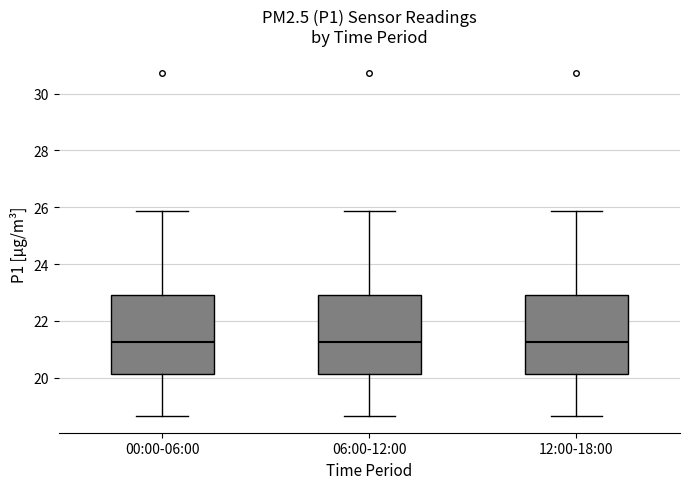

Reading left to right, transcribe this box plot: for each box, give where its median line is, the range the box spans, and where its two whiskers end, as read against the y-axis. The values are not printed on the chart, so give them approximately, as read against the axis.

00:00-06:00: median 21.2, box 20.2 to 23.0, whiskers 18.6 to 25.8
06:00-12:00: median 21.2, box 20.2 to 23.0, whiskers 18.6 to 25.8
12:00-18:00: median 21.2, box 20.2 to 23.0, whiskers 18.6 to 25.8